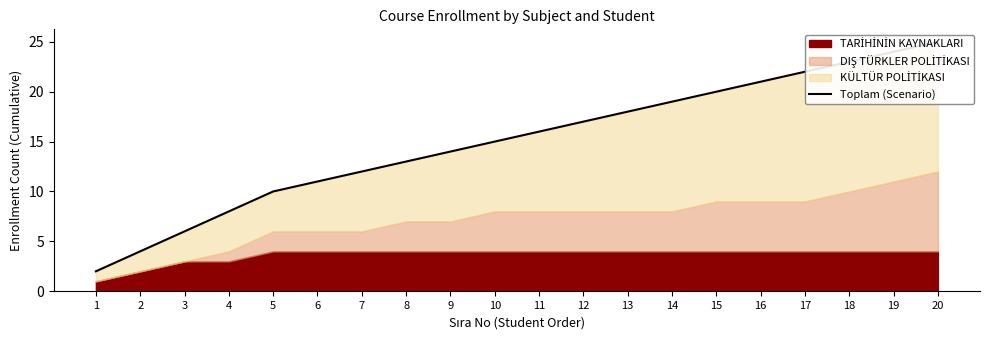

Which category has the highest value across all series?

20